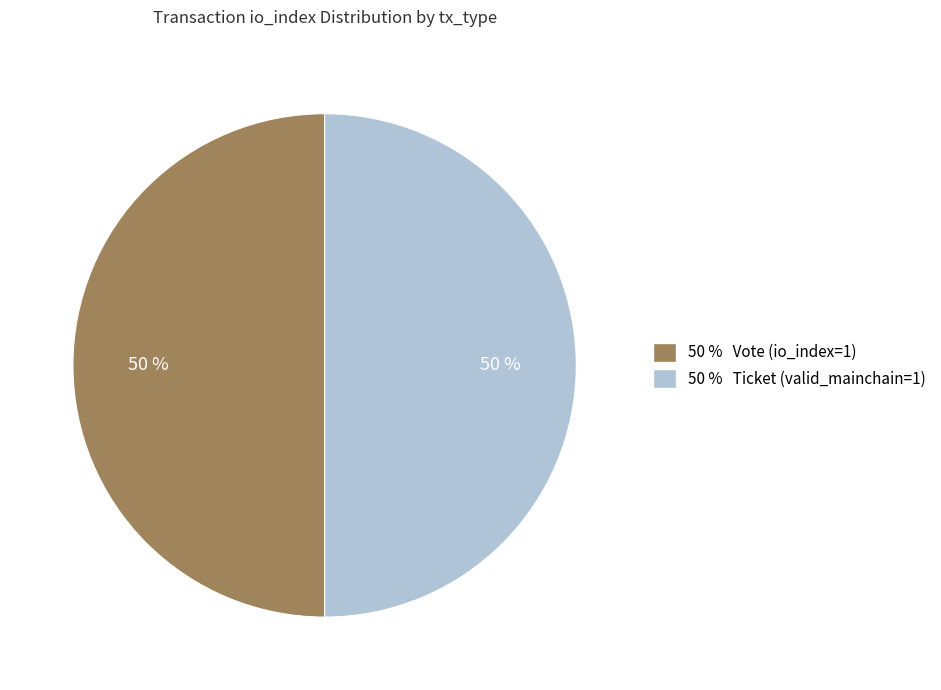

The 50 % Ticket (valid_mainchain=1) slice represents 62% of the pie. True or false?

False